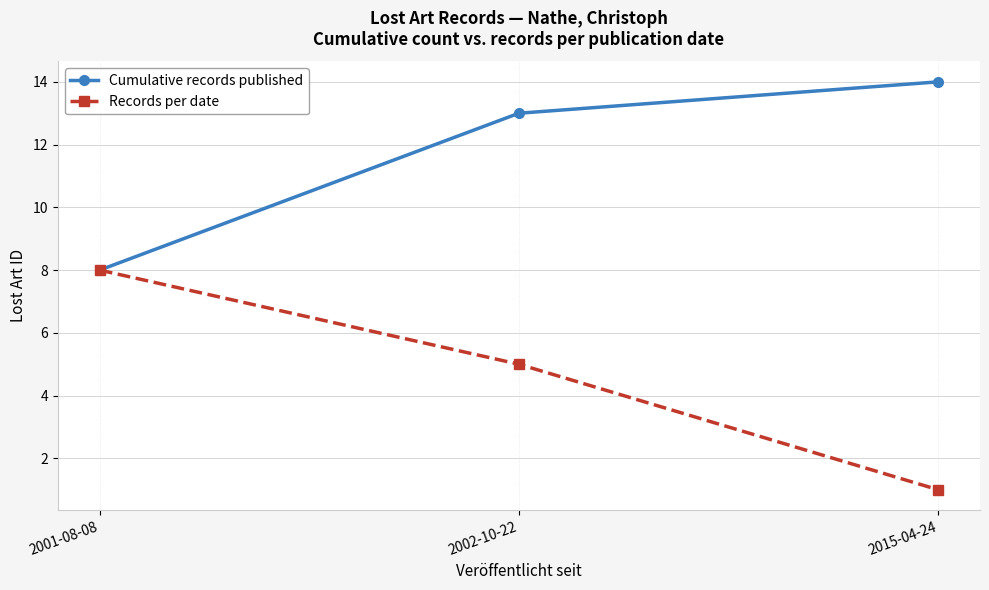

What is the value of the Cumulative records published point at the 1st from the left?

8